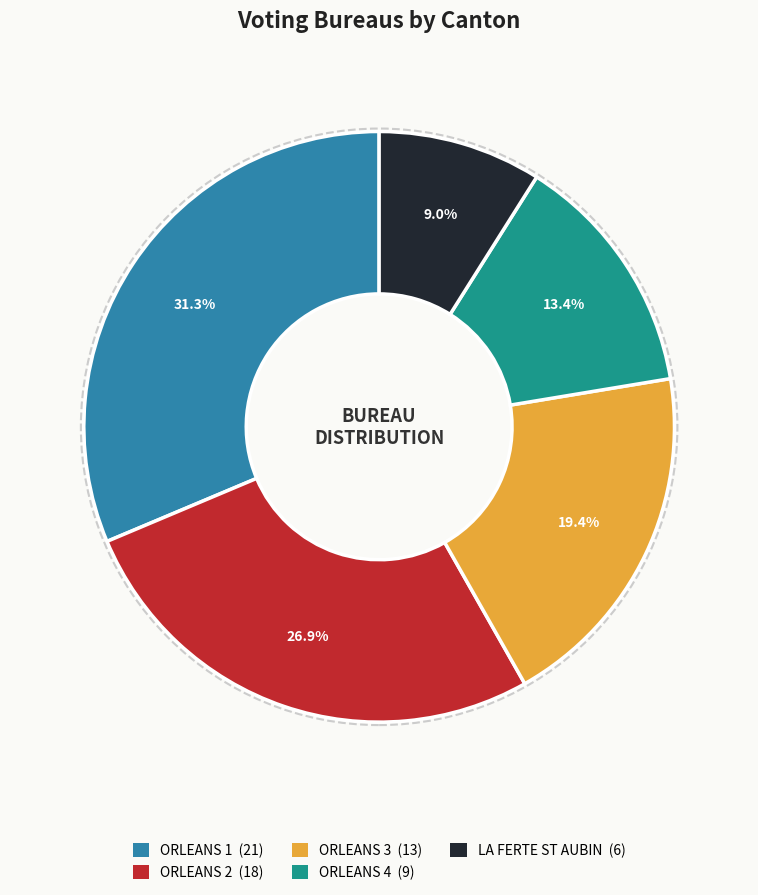

Rank the categories by value from highest to lowest.

ORLEANS 1, ORLEANS 2, ORLEANS 3, ORLEANS 4, LA FERTE ST AUBIN